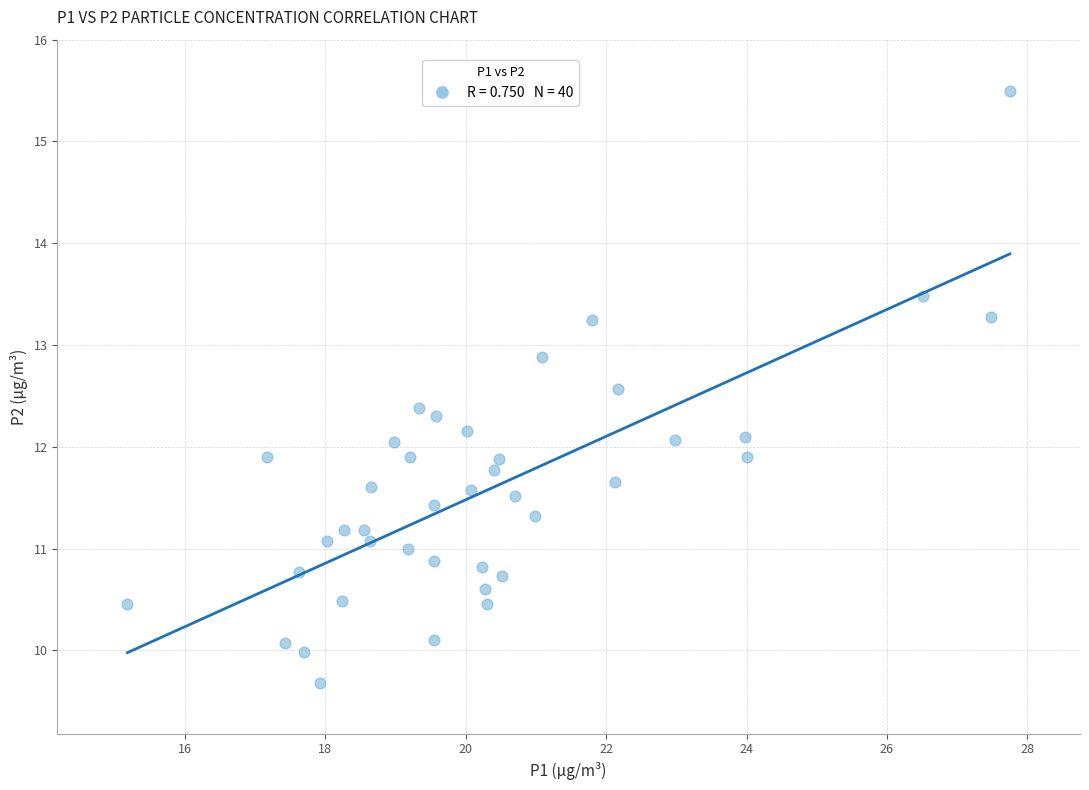

What is the range of X values (max minus min)?

12.6